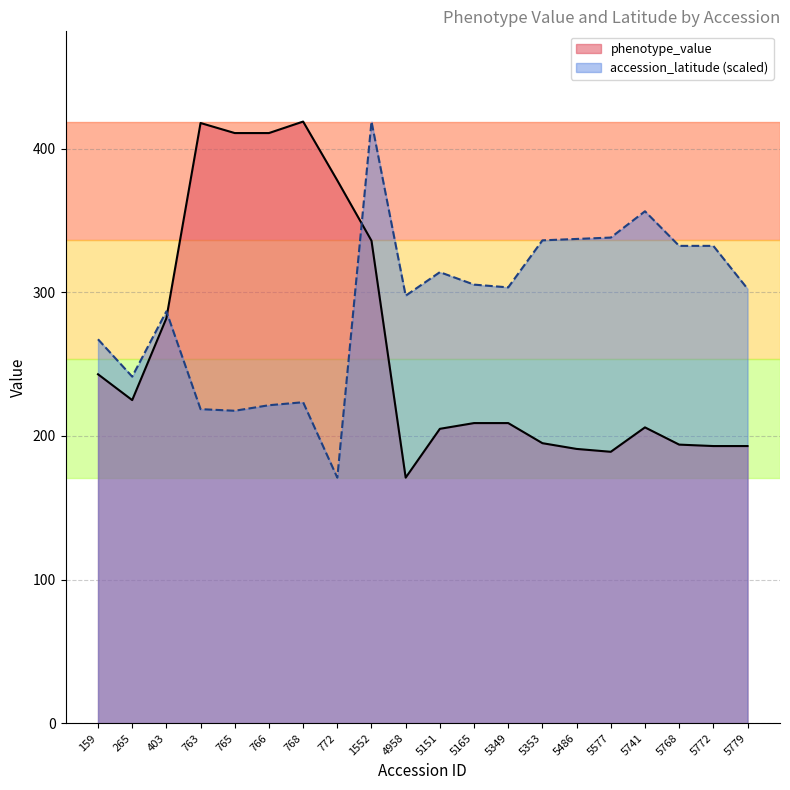

The accession_latitude series shows 177.7 at 5577. True or false?

False